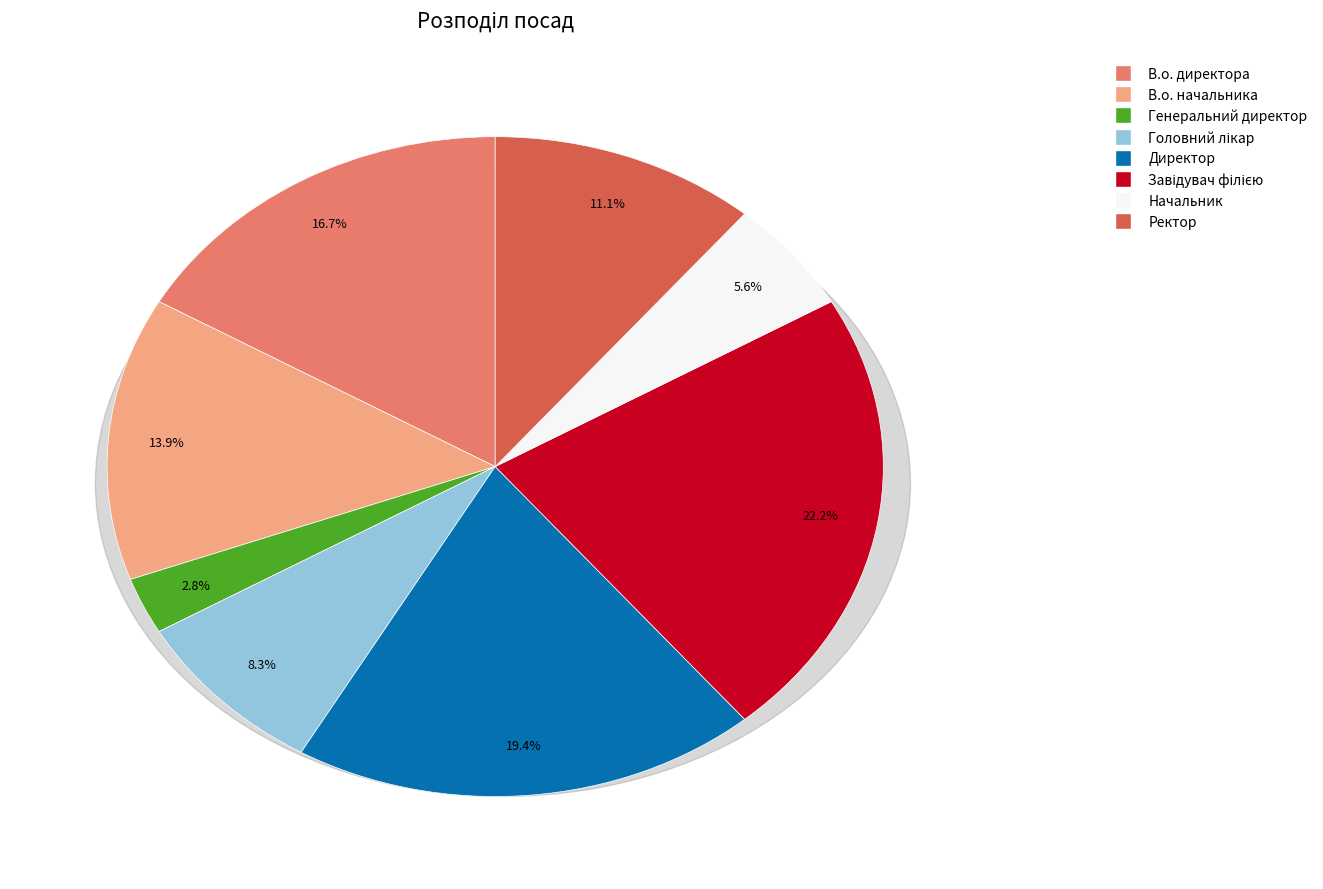

Which category has the smallest portion of the pie?

Генеральний директор